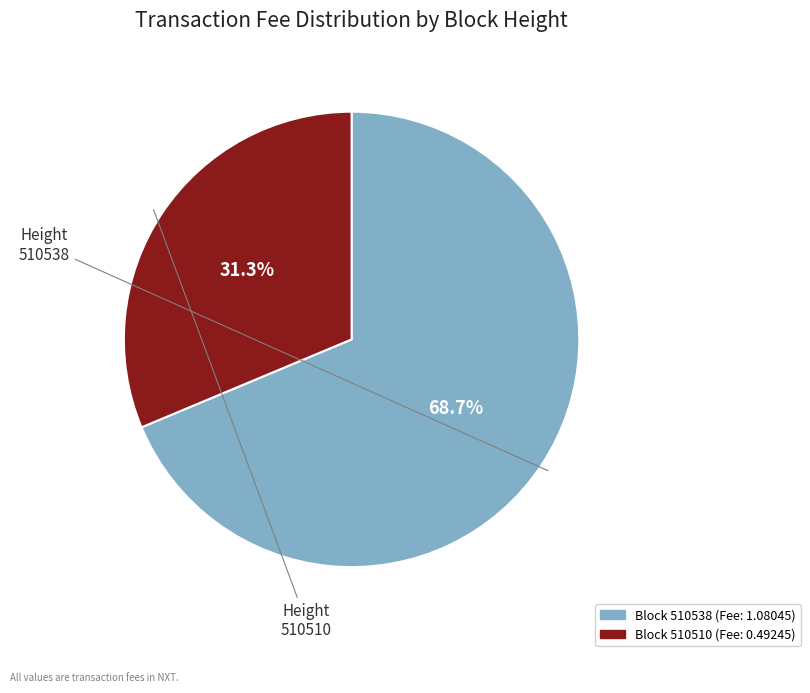

To the nearest percent, what is the difference between the 510510 and 510538 slice percentages?

37%